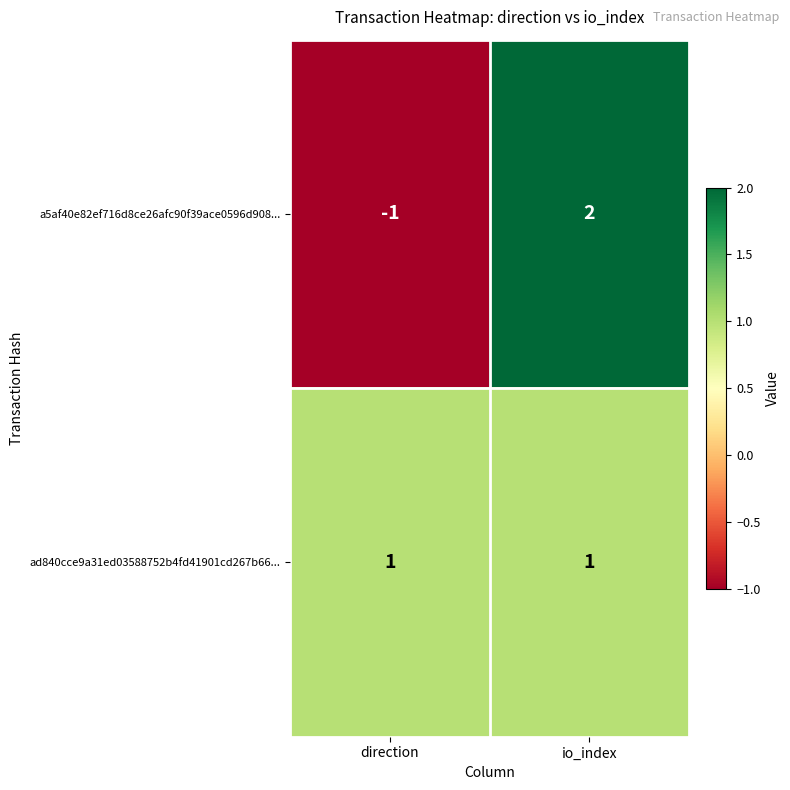

Reading right to left, list all the values displayed in this chart.

a5af40e82ef716d8ce26afc90f39ace0596d908...: io_index=2	direction=-1
ad840cce9a31ed03588752b4fd41901cd267b66...: io_index=1	direction=1